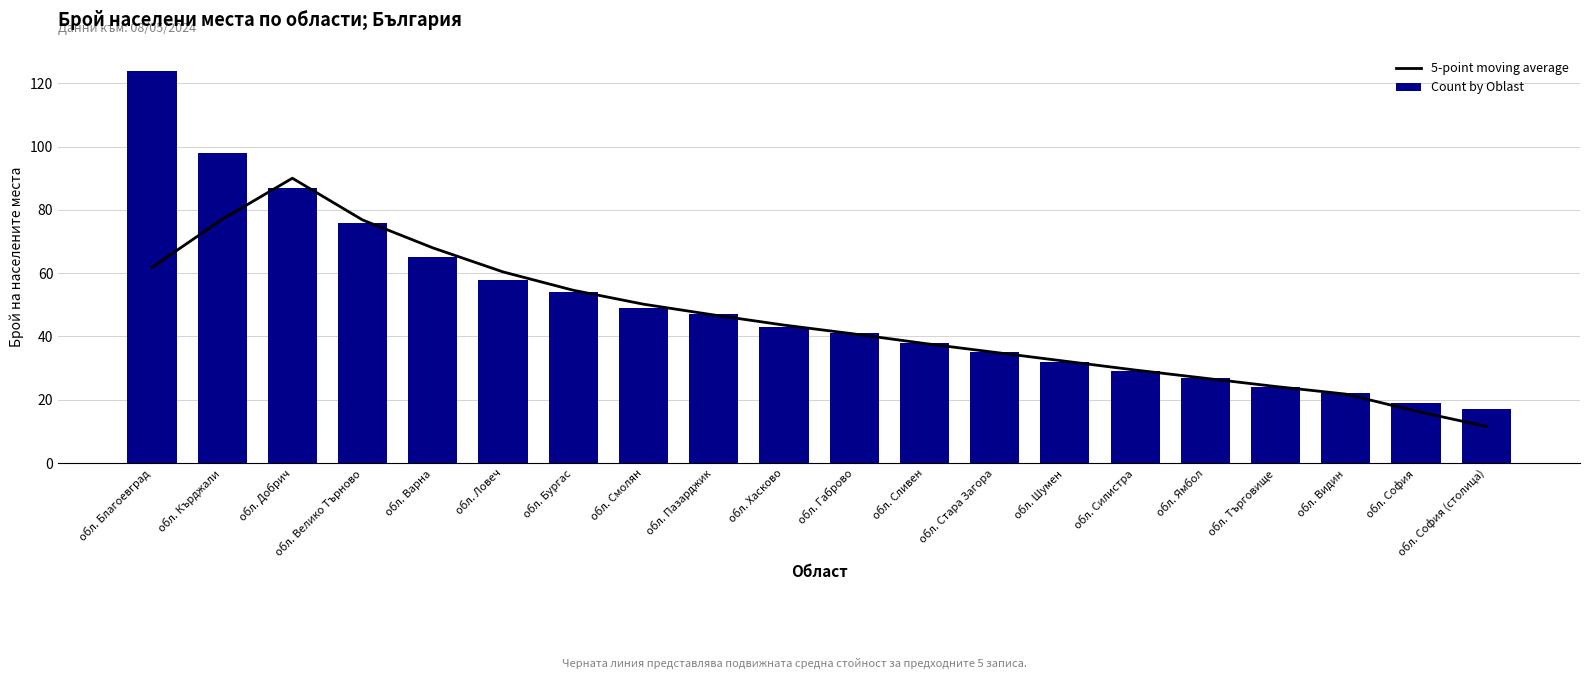

At which category is the sum across all series the highest?

обл. Благоевград